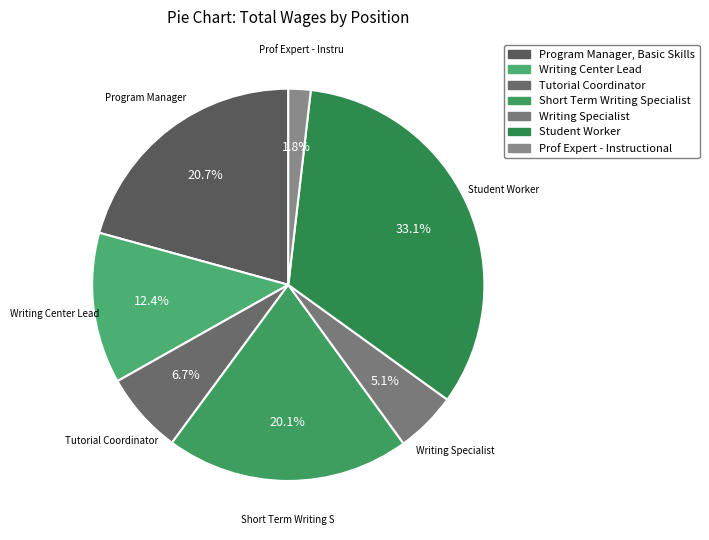

What percentage is NOT represented by Tutorial Coordinator?

93.3%